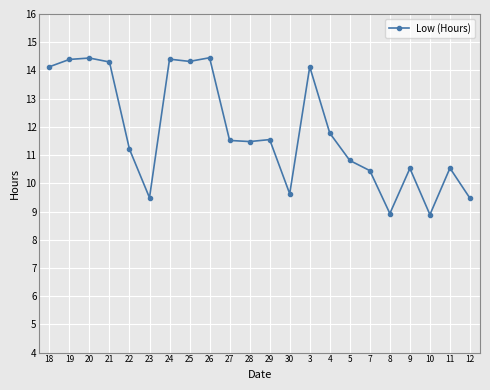

How many lines are shown in the chart?

1